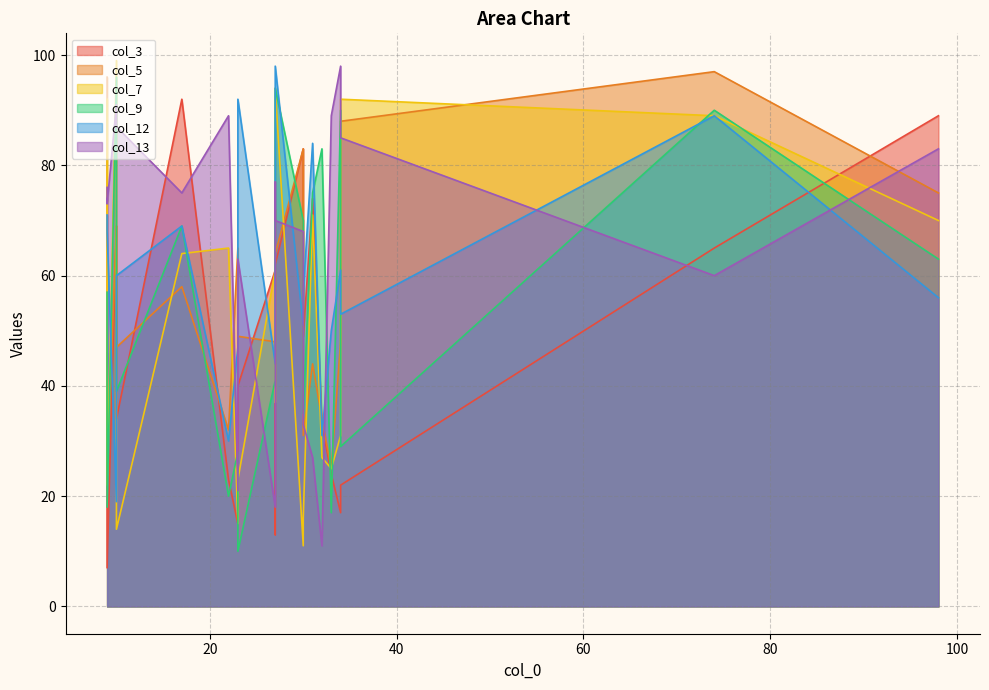

What is the difference between the maximum and minimum values in the col_5 series?

73